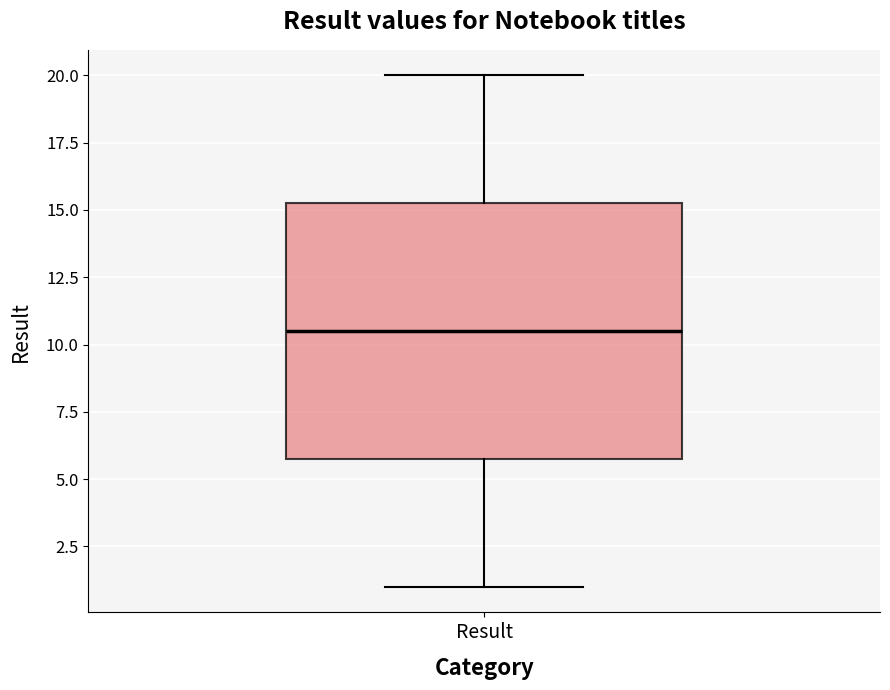

Read this box plot against the y-axis: the position of the median line, the range covered by the box, and the ends of both whiskers. The values are not printed on the chart, so give them approximately, as read against the axis.

median 10.5, box 6.0 to 15.5, whiskers 1.0 to 20.0